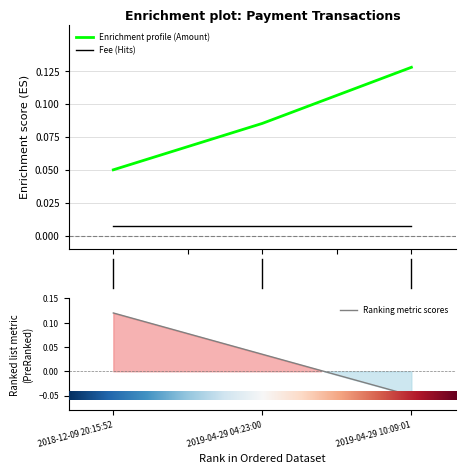

What is the label of the 3rd point from the left?

2.0